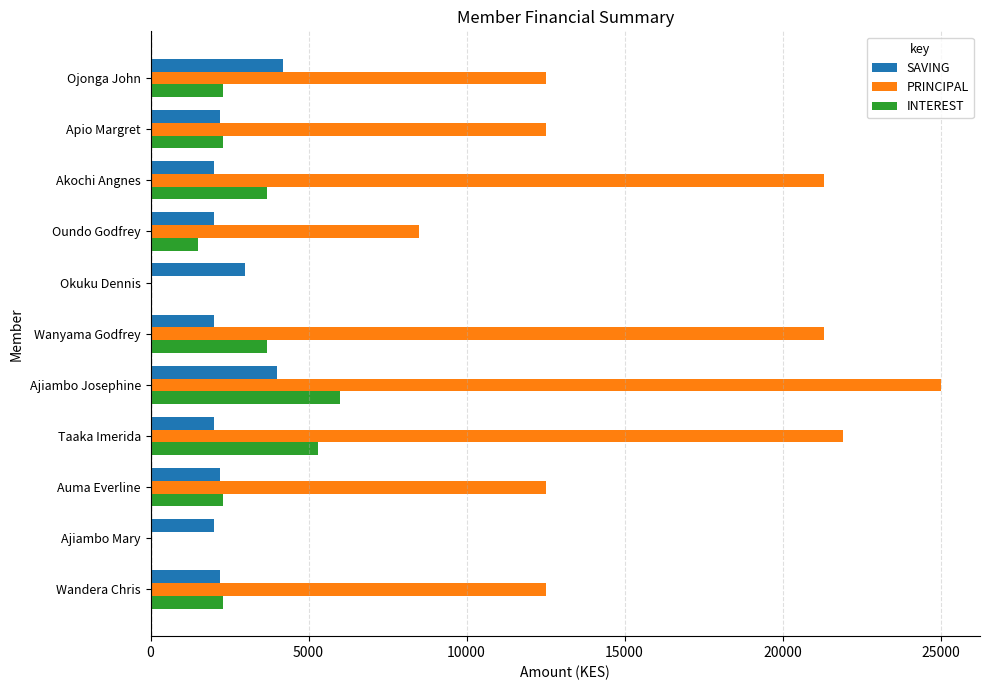

What value does the PRINCIPAL series have at Ojonga John?

12500